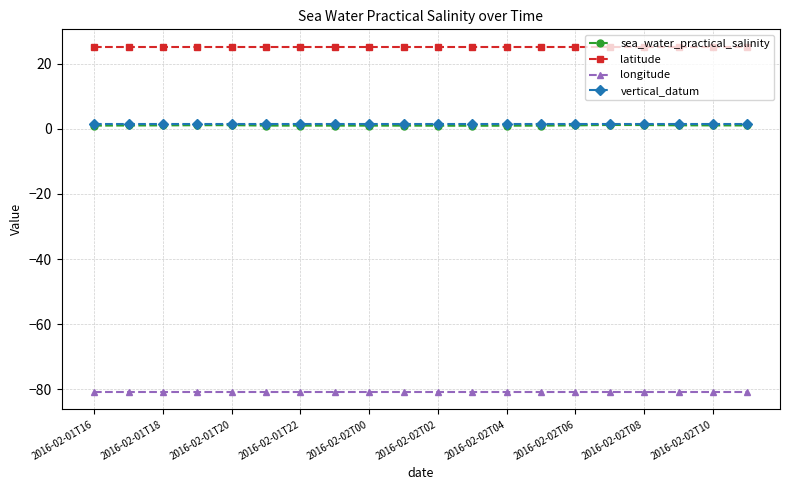

How many categories are shown in the chart?

20